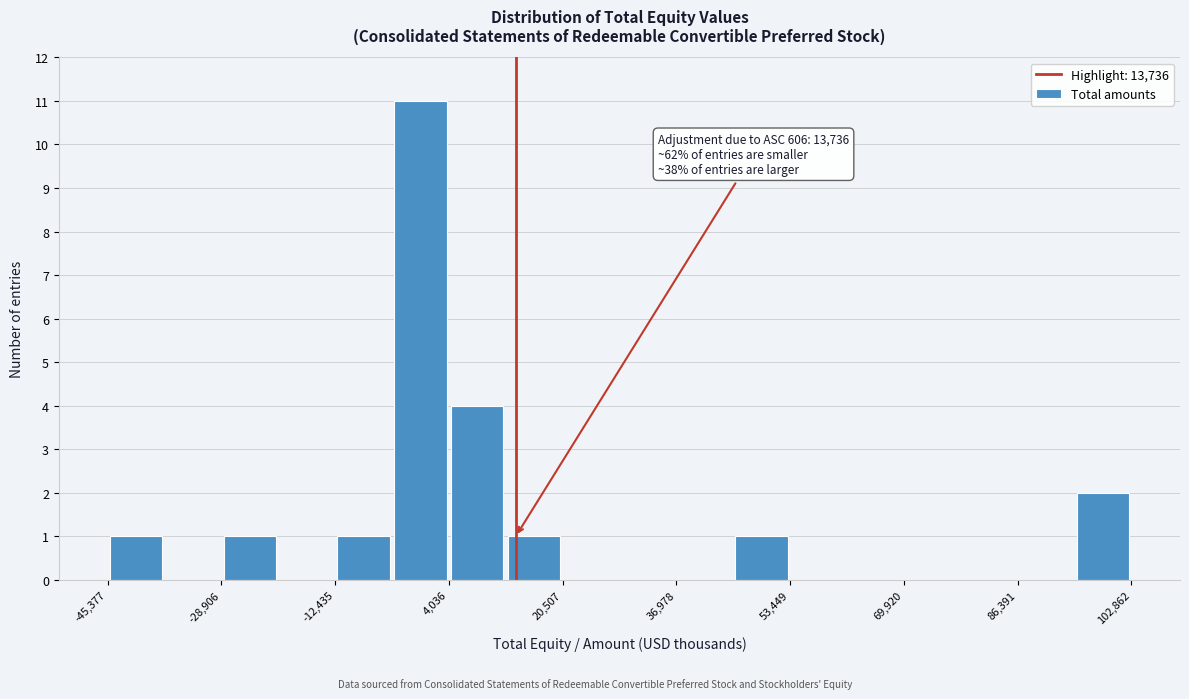

Over which range of the x-axis is the bar tallest?

-4000 to 4000